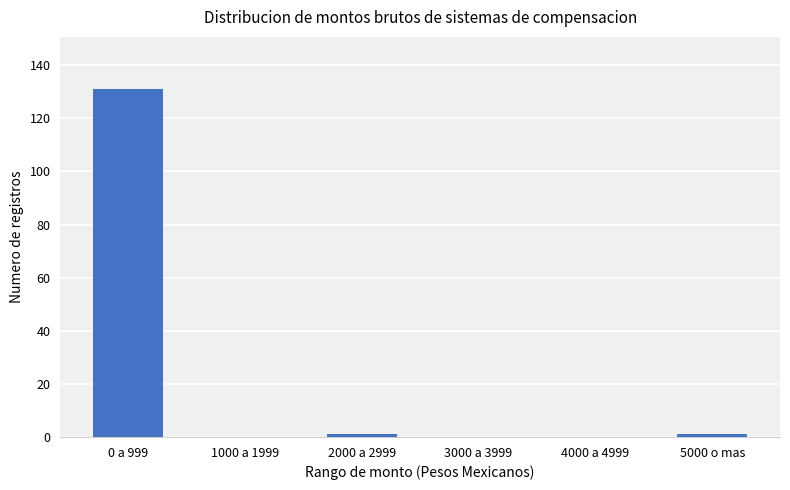

Where does the data first go above 1?

0 a 999